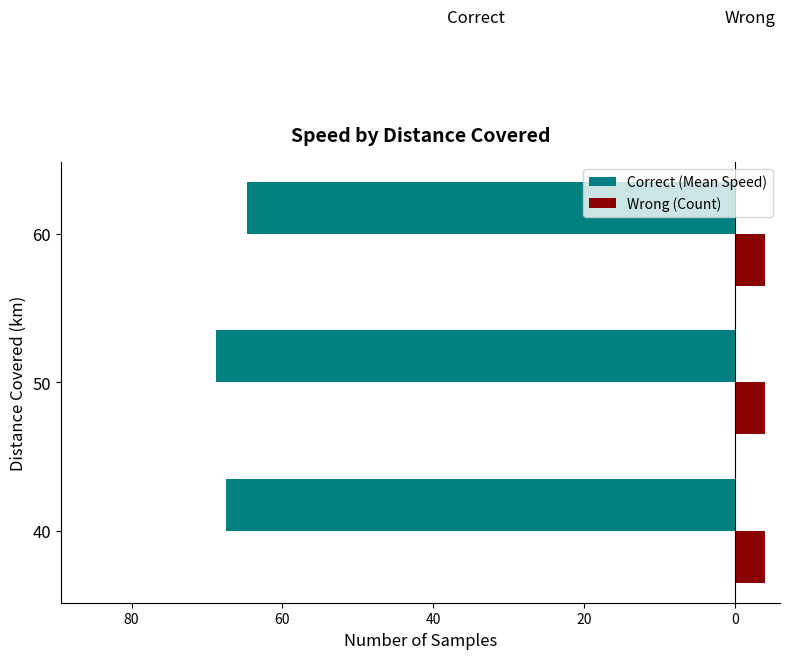

What is the difference between the maximum and second lowest values in the Correct (Mean Speed) series?

2.8